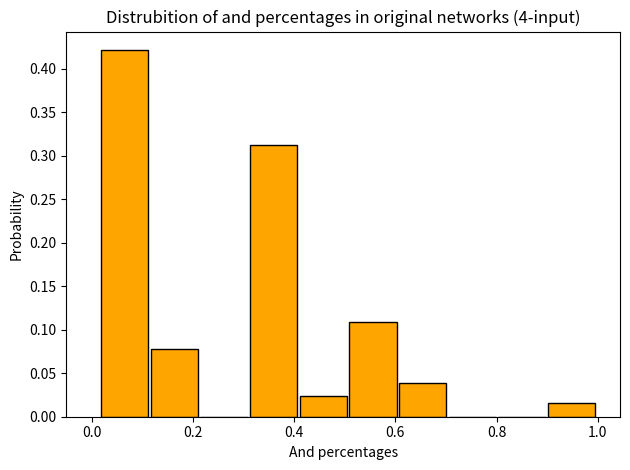

What is the height of the bar covering 0.42 to 0.50 on the x-axis? Neither the bar edges nor the heights are printed on the chart, so give them approximately, as read against the axes.

0.025